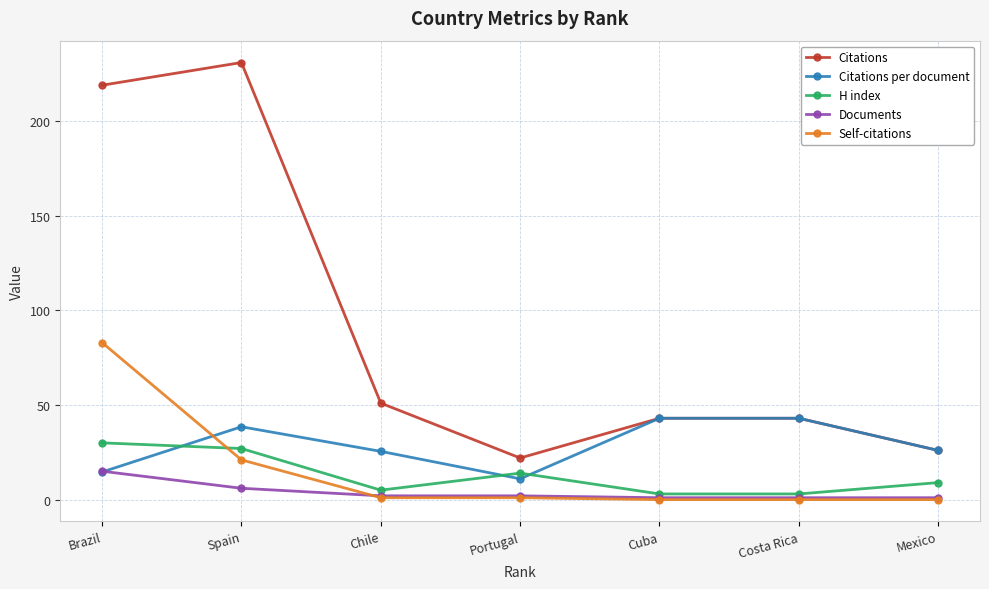

True or false: Self-citations and Citations cross at least once.

False